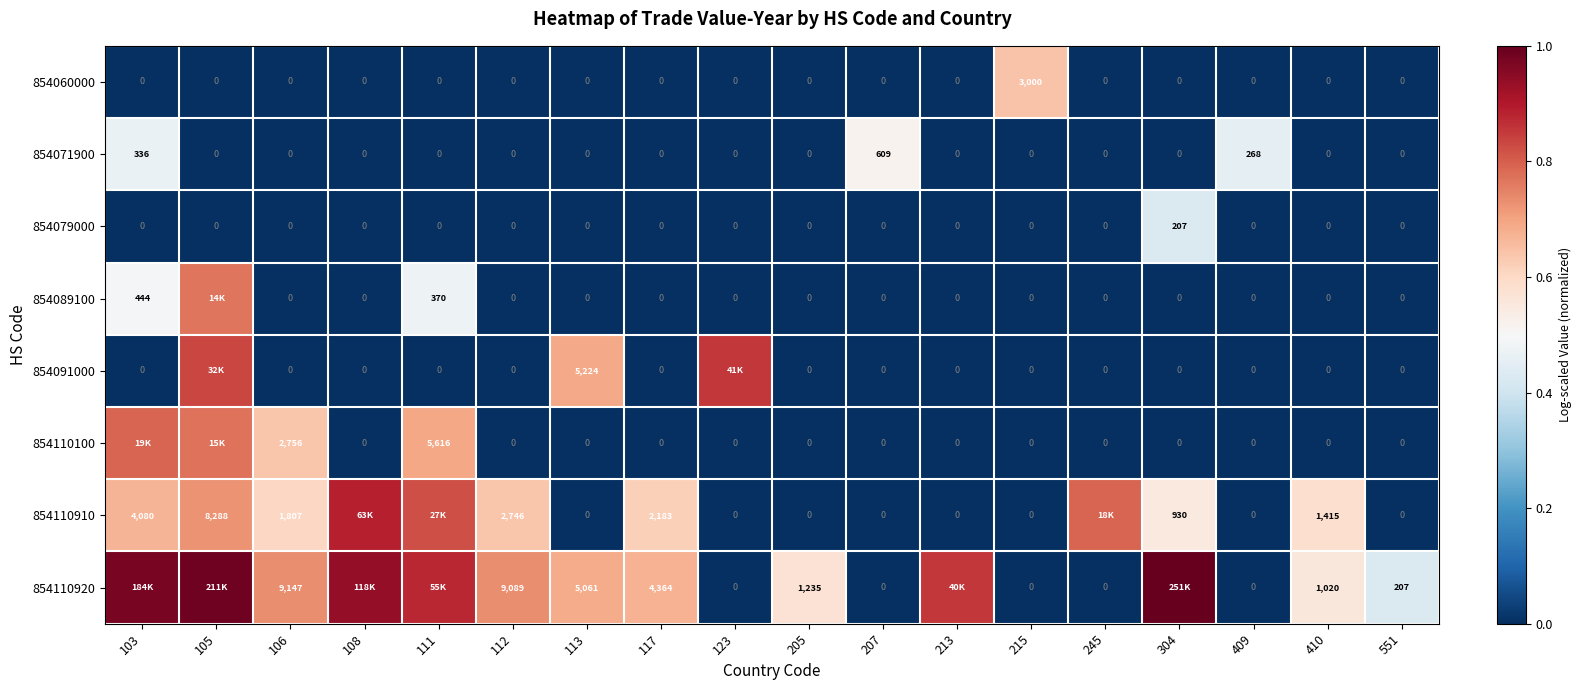

How many values in the 854079000 series exceed 0?

1